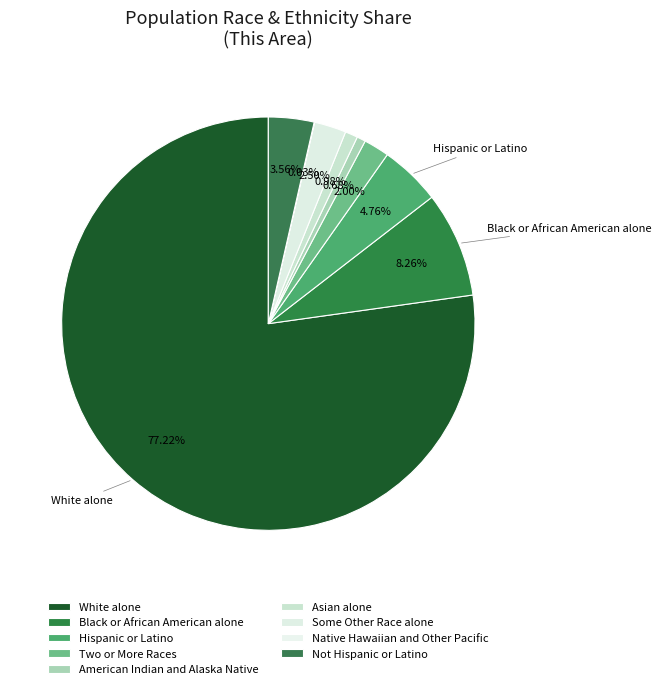

To the nearest percent, what portion does Some Other Race alone represent?

3%